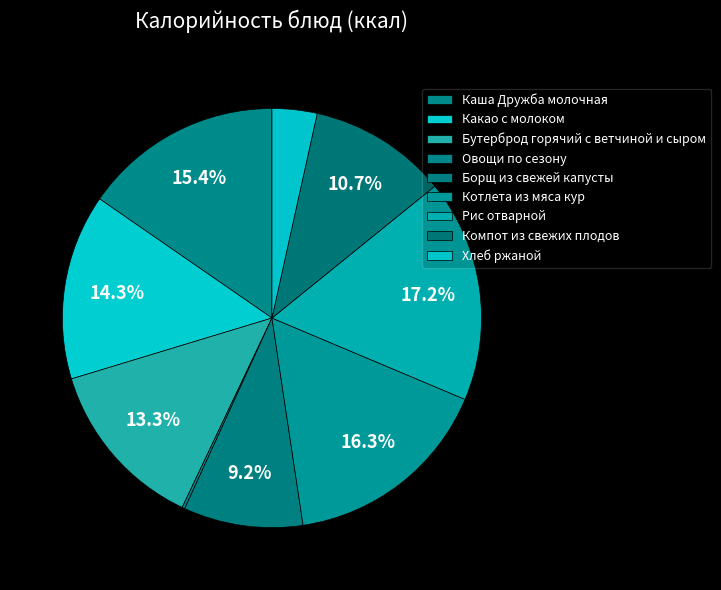

Which category has the smallest portion of the pie?

Овощи по сезону